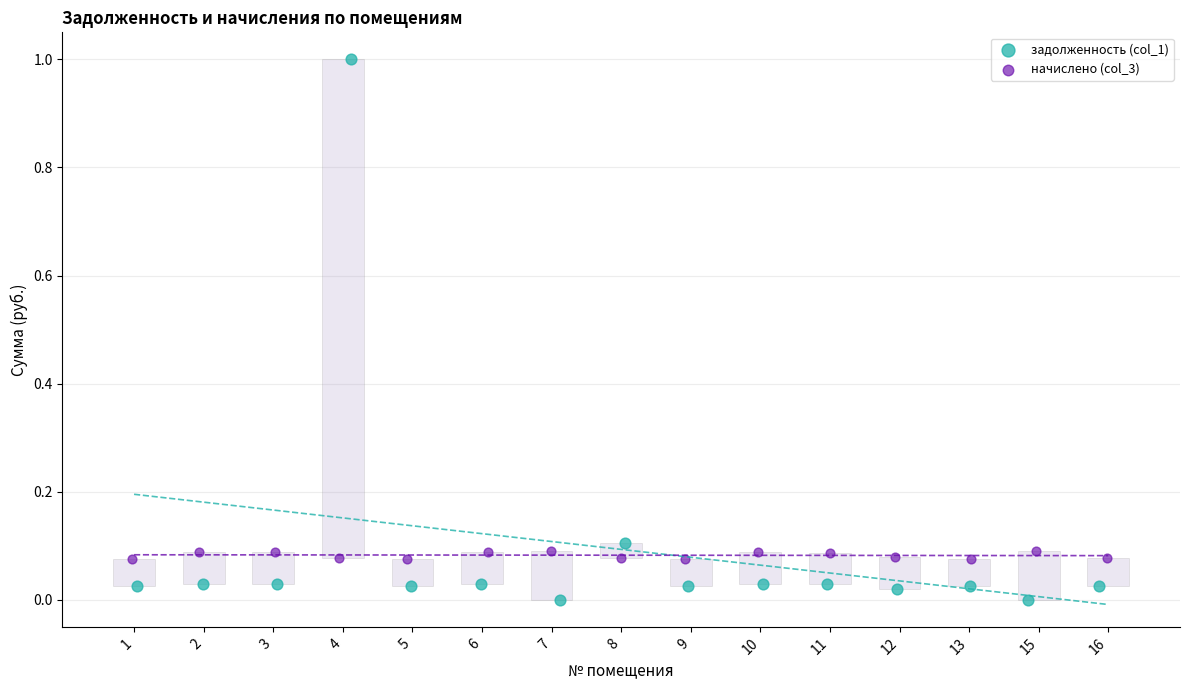

Which series contains the highest Y value?

задолженность (col_1)